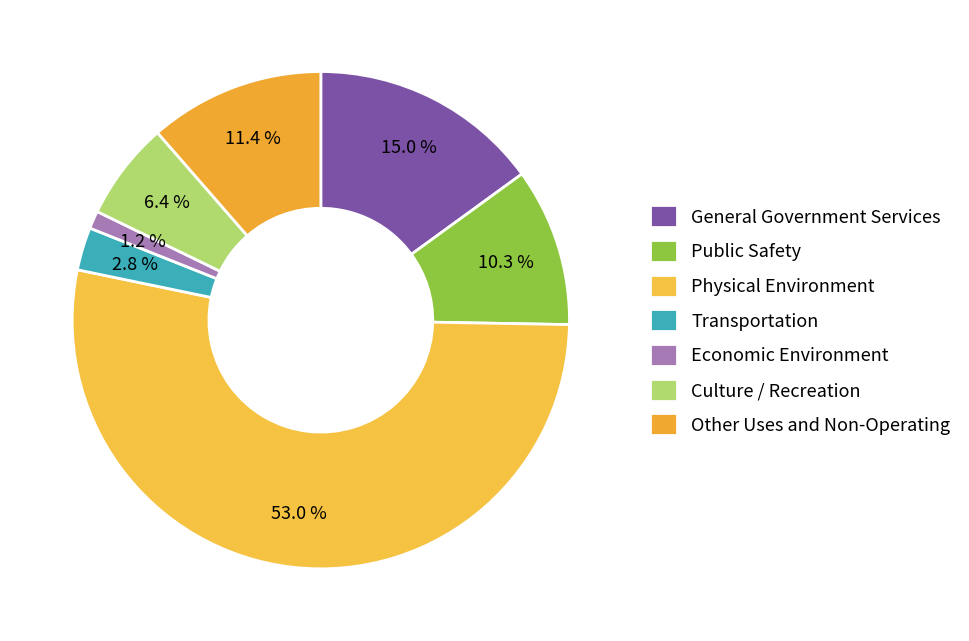

Count the number of slices in the pie.

7